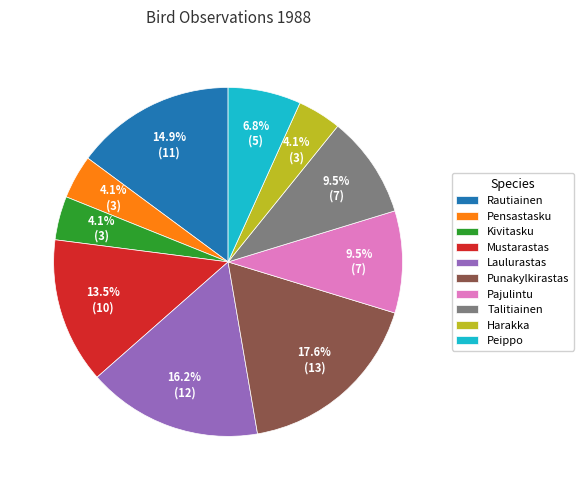

Which category has the biggest portion of the pie?

Punakylkirastas